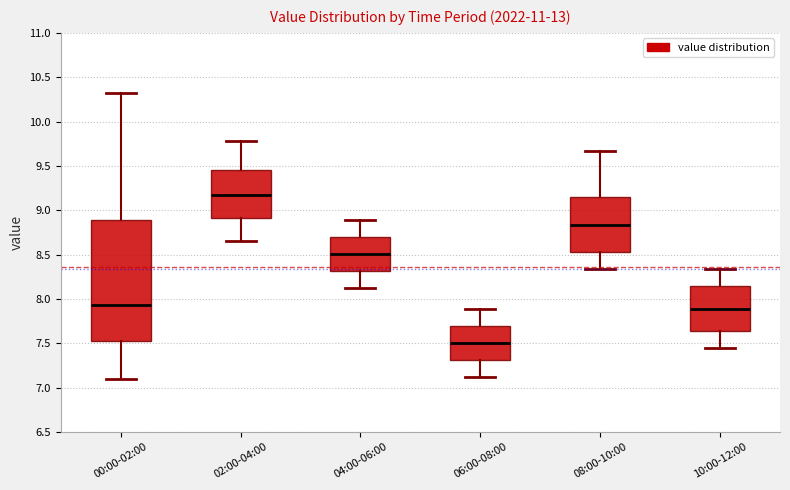

Reading left to right, transcribe this box plot: for each box, give where its median line is, the range the box spans, and where its two whiskers end, as read against the y-axis. The values are not printed on the chart, so give them approximately, as read against the axis.

00:00-02:00: median 7.95, box 7.55 to 8.90, whiskers 7.10 to 10.30
02:00-04:00: median 9.20, box 8.90 to 9.45, whiskers 8.65 to 9.80
04:00-06:00: median 8.50, box 8.30 to 8.70, whiskers 8.10 to 8.90
06:00-08:00: median 7.50, box 7.30 to 7.70, whiskers 7.10 to 7.90
08:00-10:00: median 8.85, box 8.55 to 9.15, whiskers 8.35 to 9.65
10:00-12:00: median 7.90, box 7.65 to 8.15, whiskers 7.45 to 8.35